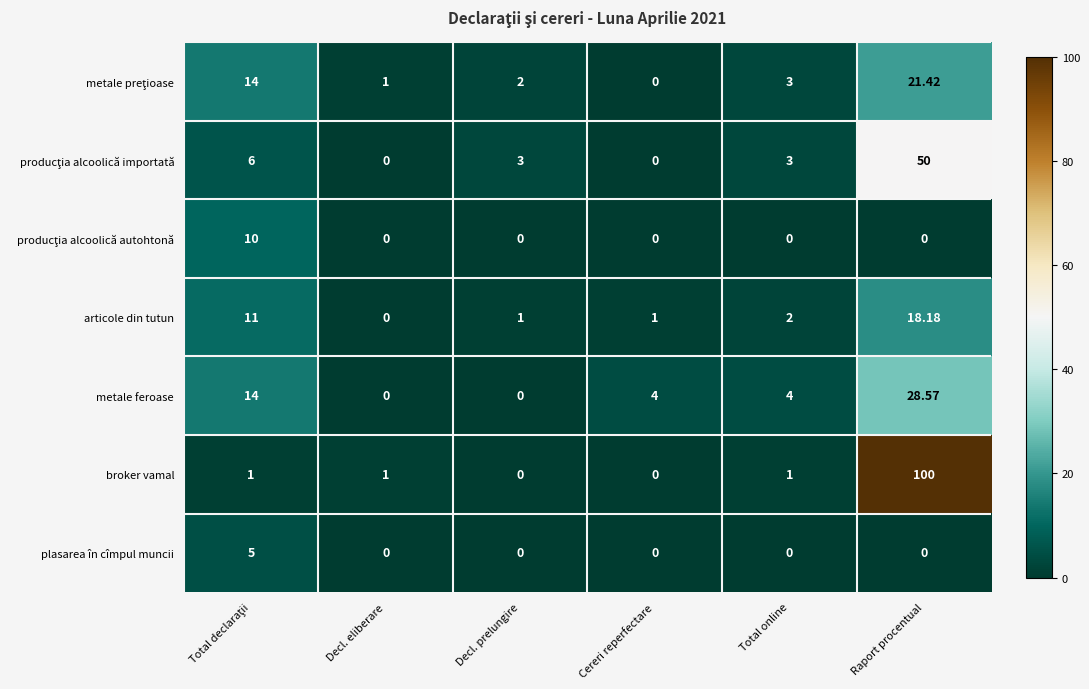

How many data points does each series have?

6